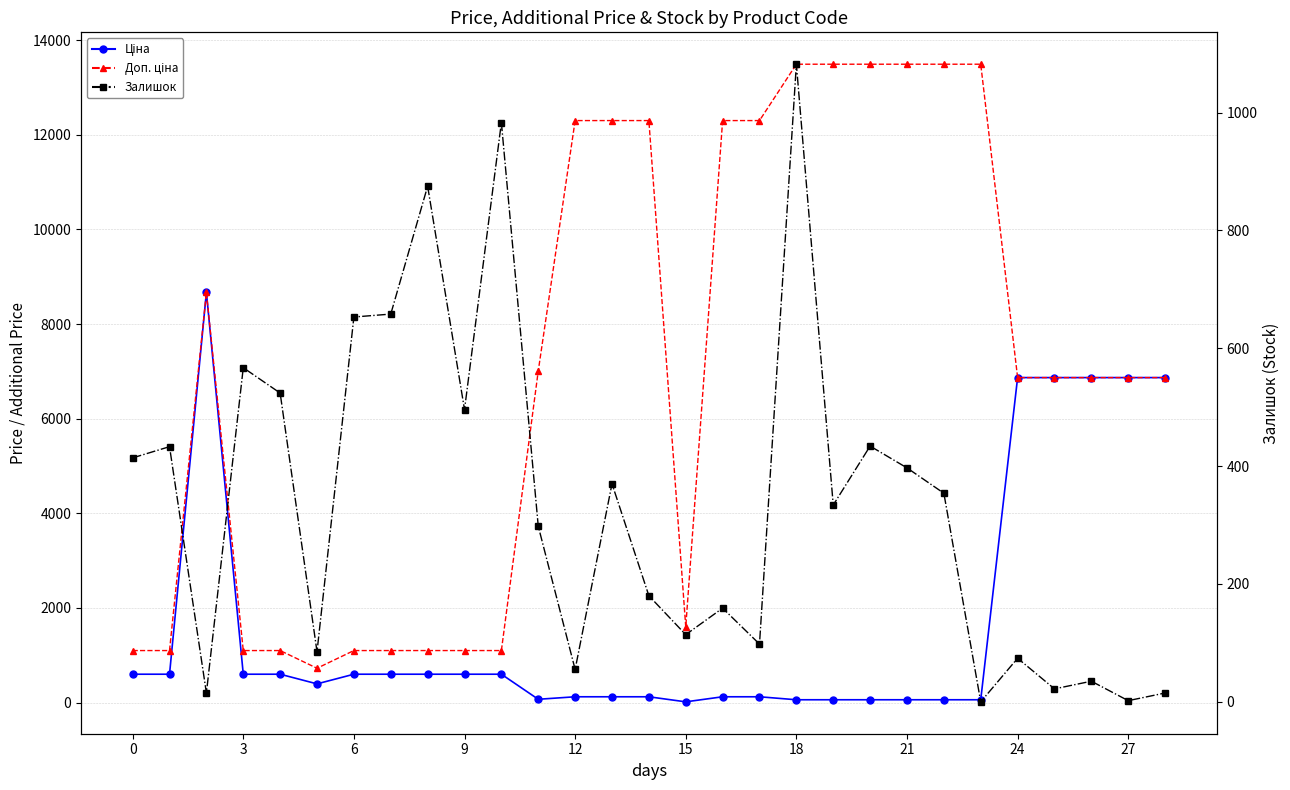

Rank the series by their maximum value, from highest to lowest.

Доп. ціна, Ціна, Залишок